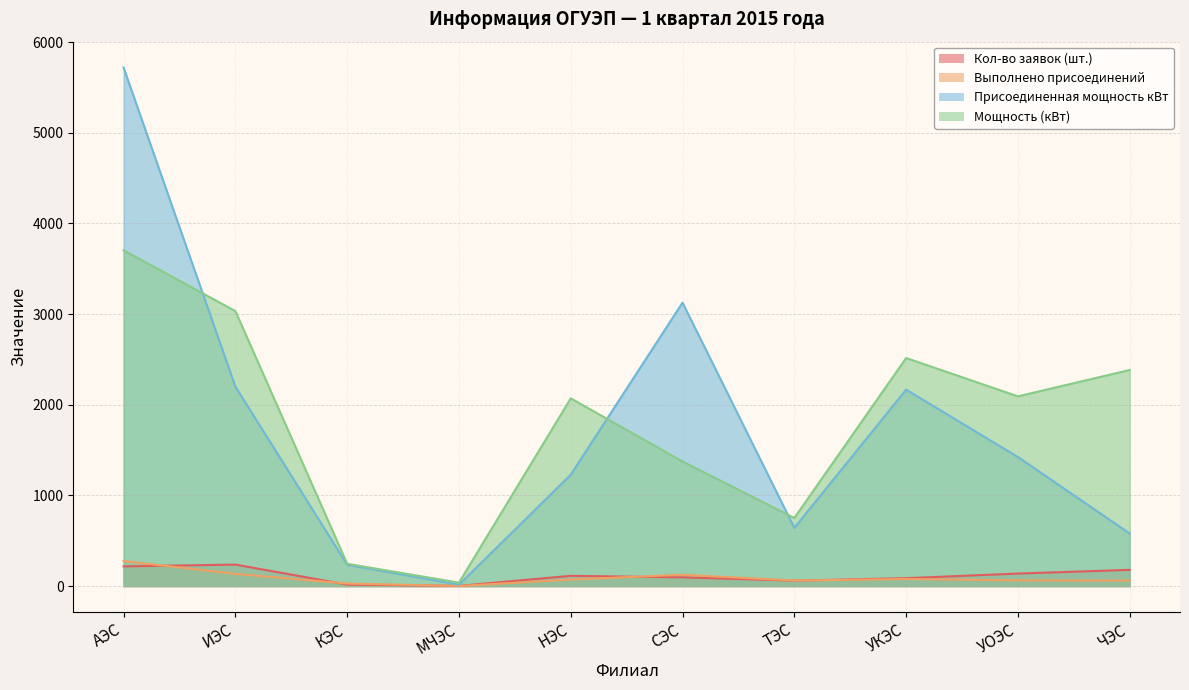

Does the chart display data point markers on the line(s)?

No